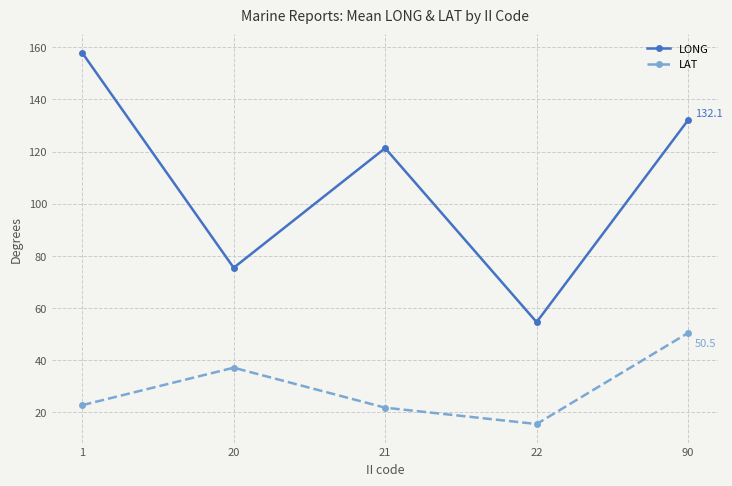

Which series has the largest total across all categories?

LONG